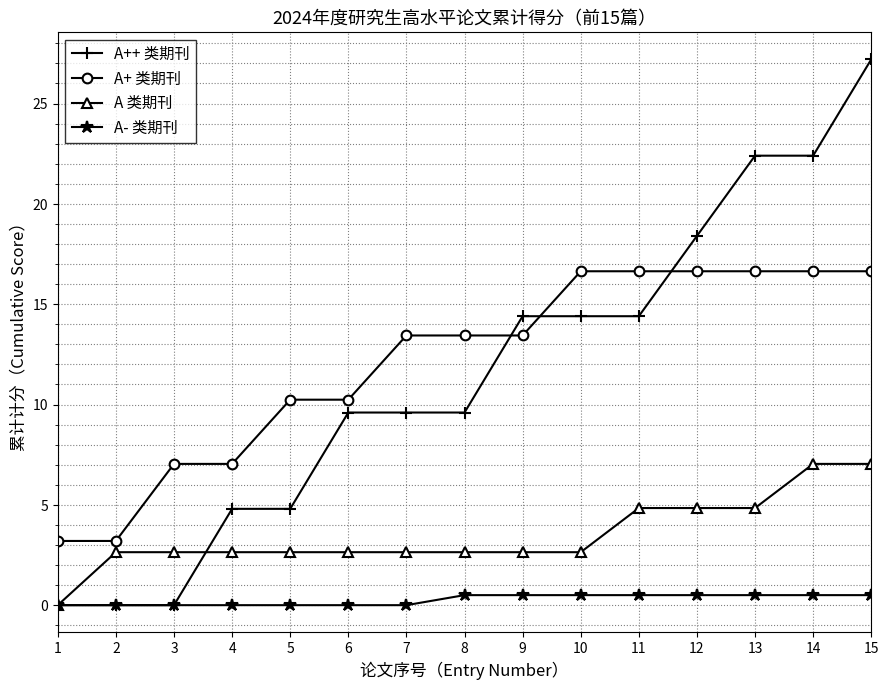

What is the approximate value of A- 类期刊 at 13?

0.5